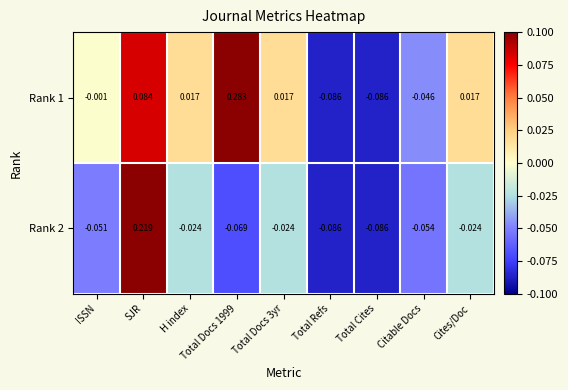

At which label does Rank 1 first exceed 0?

SJR